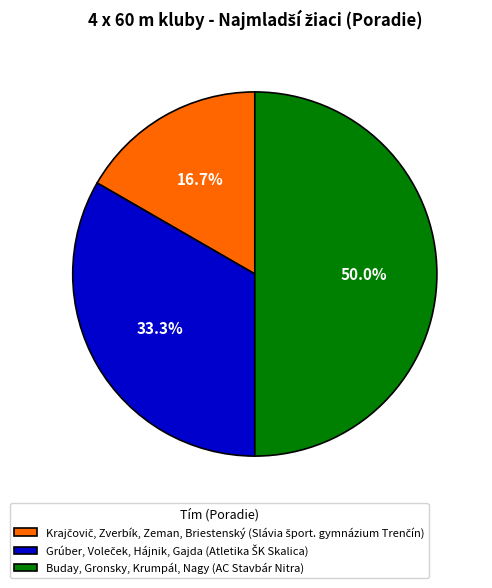

Which slice is the largest?

Buday, Gronsky, Krumpál, Nagy (AC Stavbár Nitra)